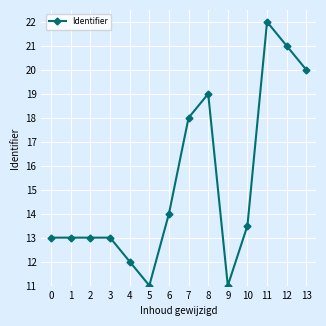

Between 2 and 6, which is larger?

6